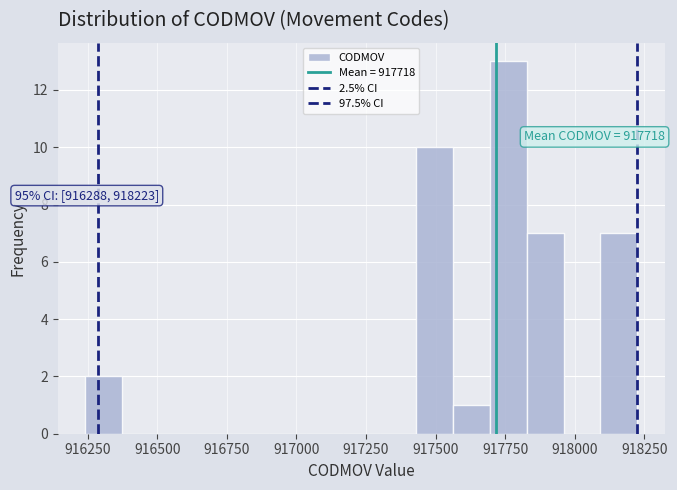

Around what value on the x-axis is the tallest bar? Give the approximate position of its centre, as read against the axis.

917750